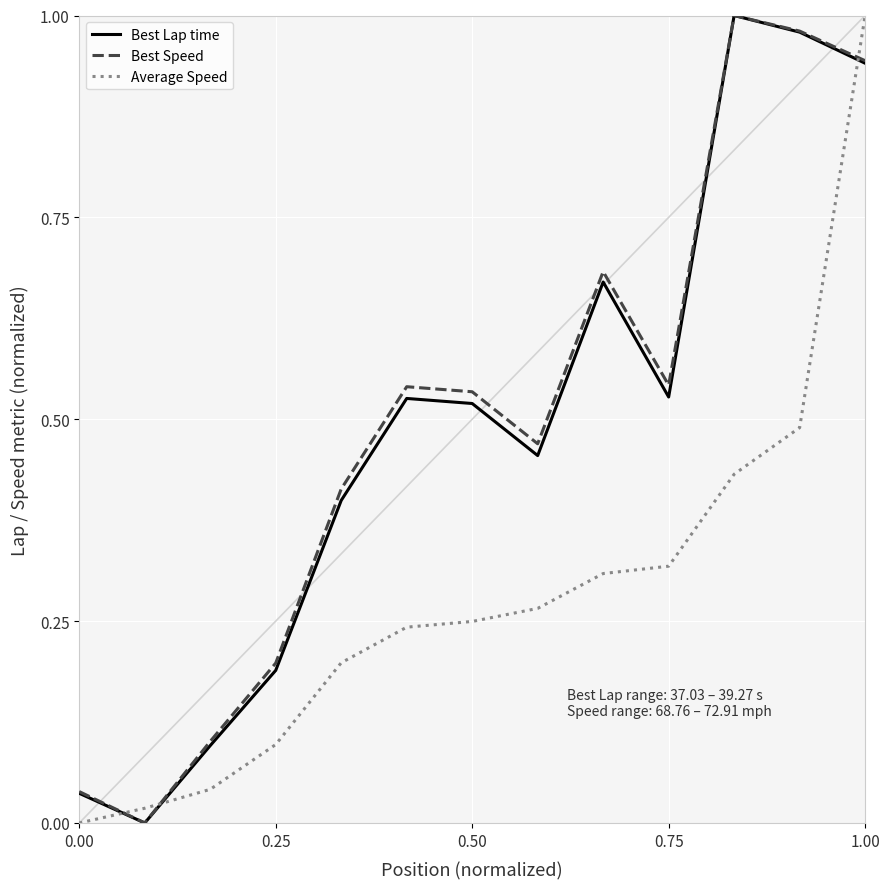

True or false: Average Speed and Best Lap time intersect in this chart.

True